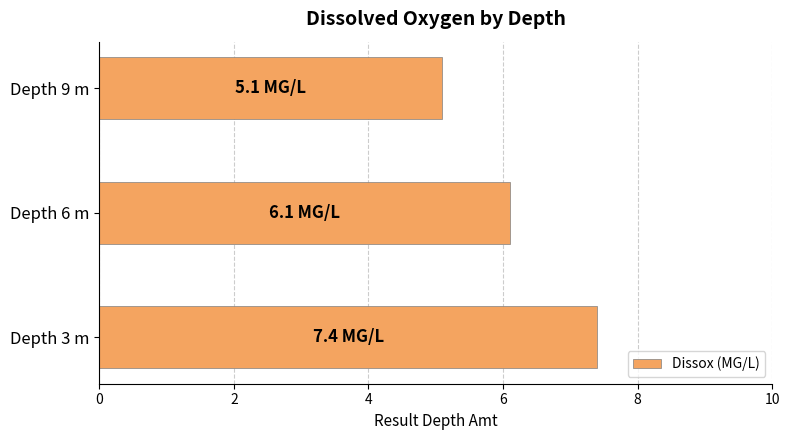

What is the change in value from Depth 6 m to Depth 9 m?

-1.0